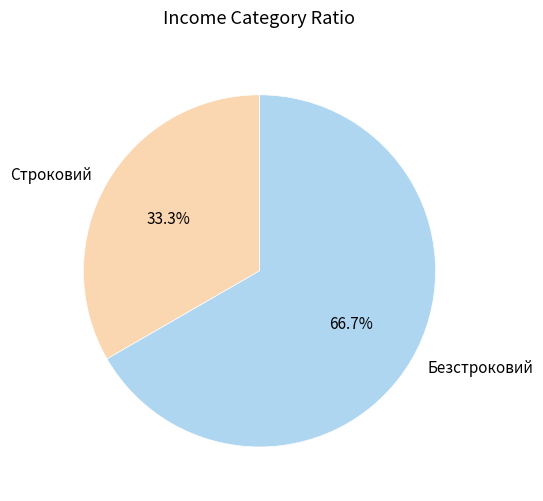

The Безстроковий slice represents 67% of the pie. True or false?

True